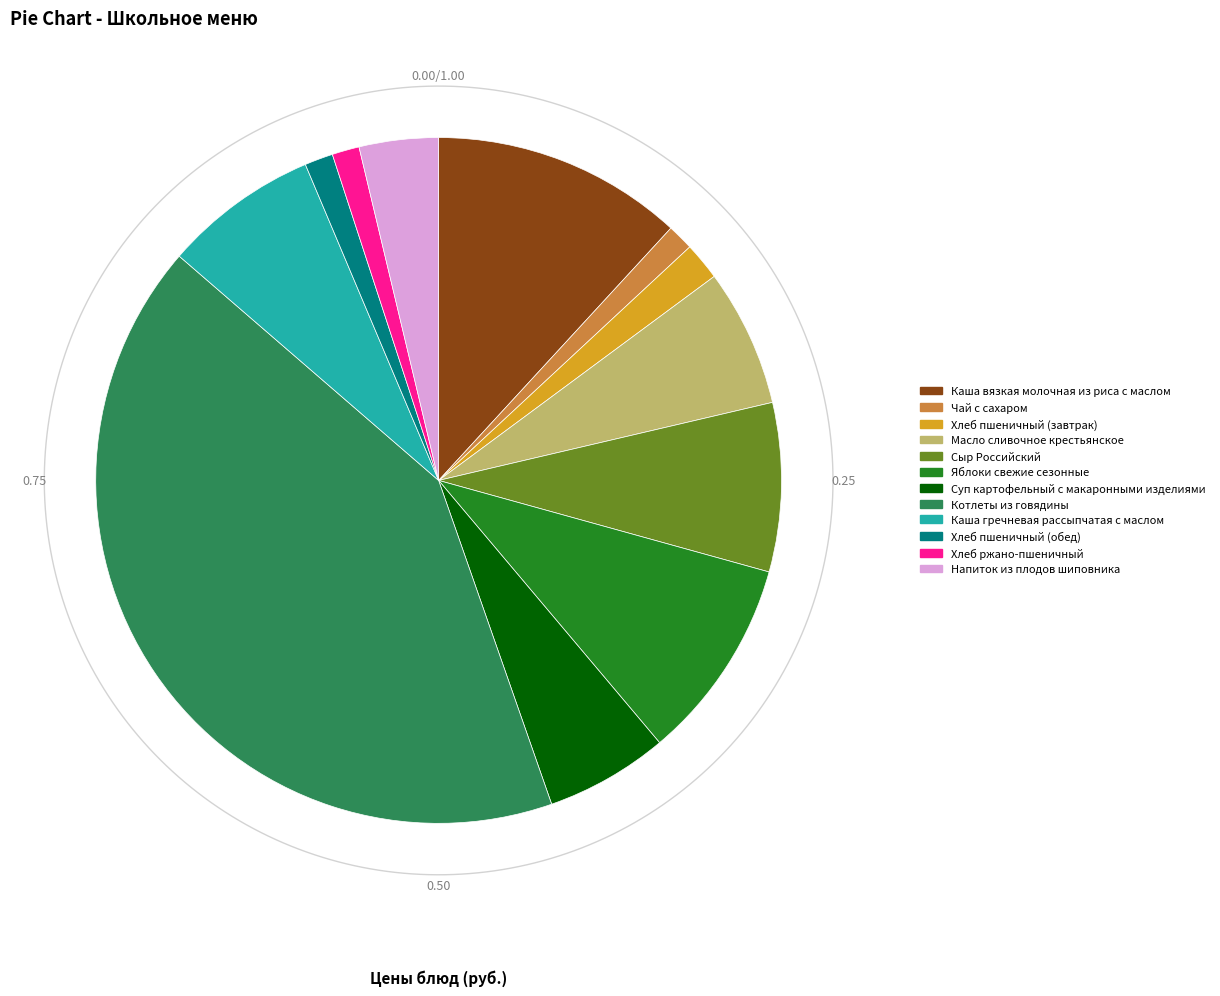

To the nearest percent, what is the difference between the largest and smallest slice percentages?

40%